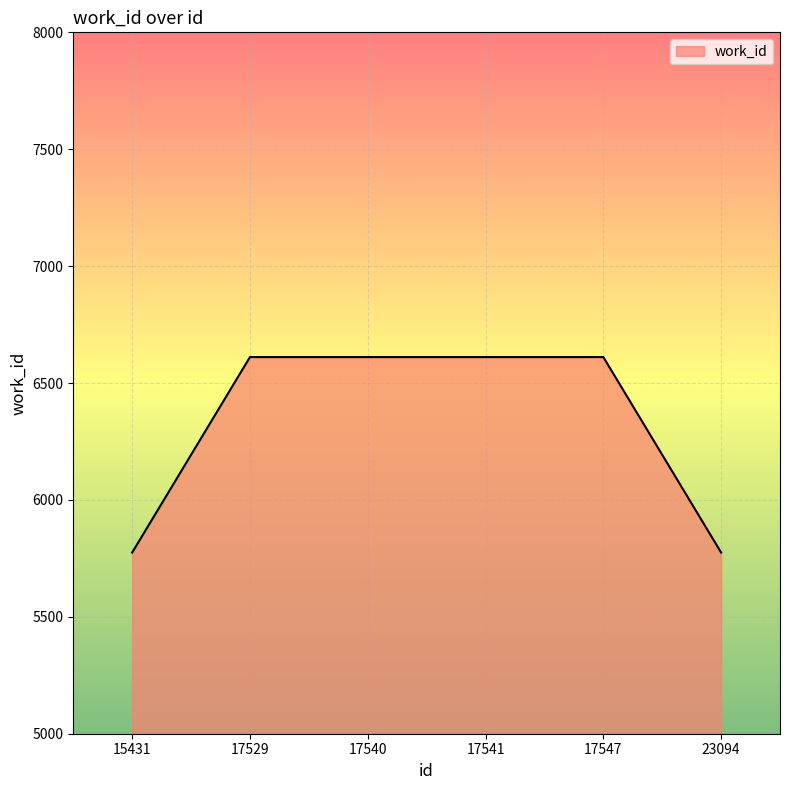

Reading left to right, transcribe all the data shown in this chart.

15431=5775	17529=6611	17540=6611	17541=6611	17547=6611	23094=5775